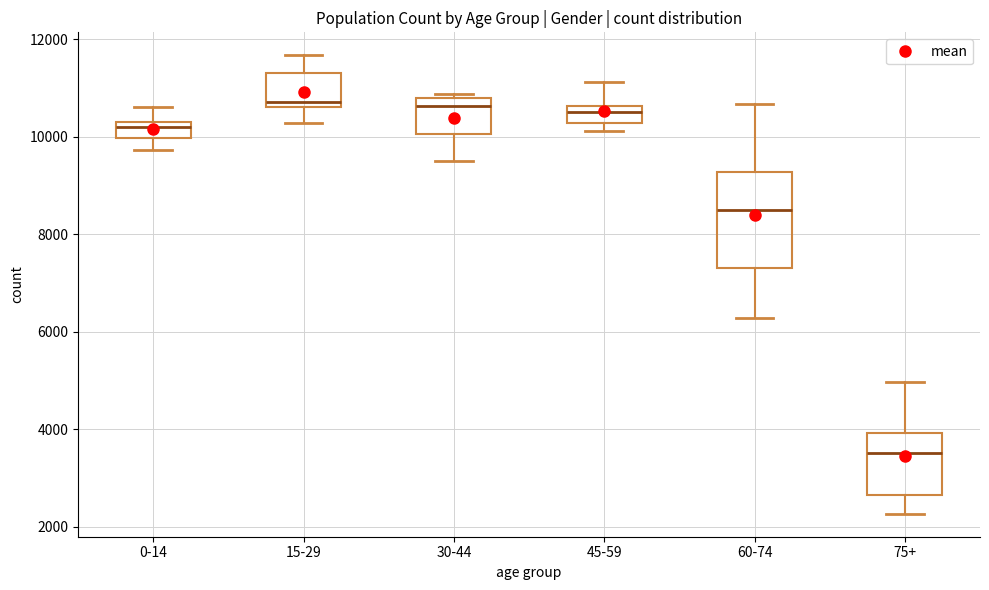

Reading left to right, read every box against the y-axis: the position of its median line, the range the box covers, and the ends of its whiskers. The values are not printed on the chart, so give them approximately, as read against the axis.

0-14: median 10200, box 10000 to 10400, whiskers 9800 to 10600
15-29: median 10800, box 10600 to 11400, whiskers 10200 to 11600
30-44: median 10600, box 10000 to 10800, whiskers 9600 to 10800 (just above the box's upper edge)
45-59: median 10600 (inside the box), box 10200 to 10600, whiskers 10200 (just below the box's lower edge) to 11200
60-74: median 8600, box 7400 to 9200, whiskers 6200 to 10600
75+: median 3600, box 2600 to 4000, whiskers 2200 to 5000